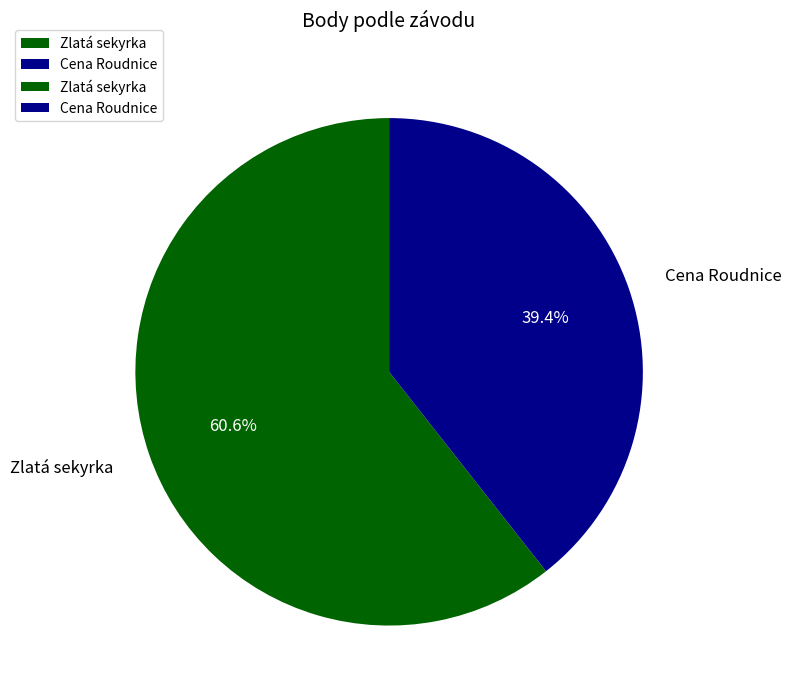

Rank the categories by value from lowest to highest.

Cena Roudnice, Zlatá sekyrka